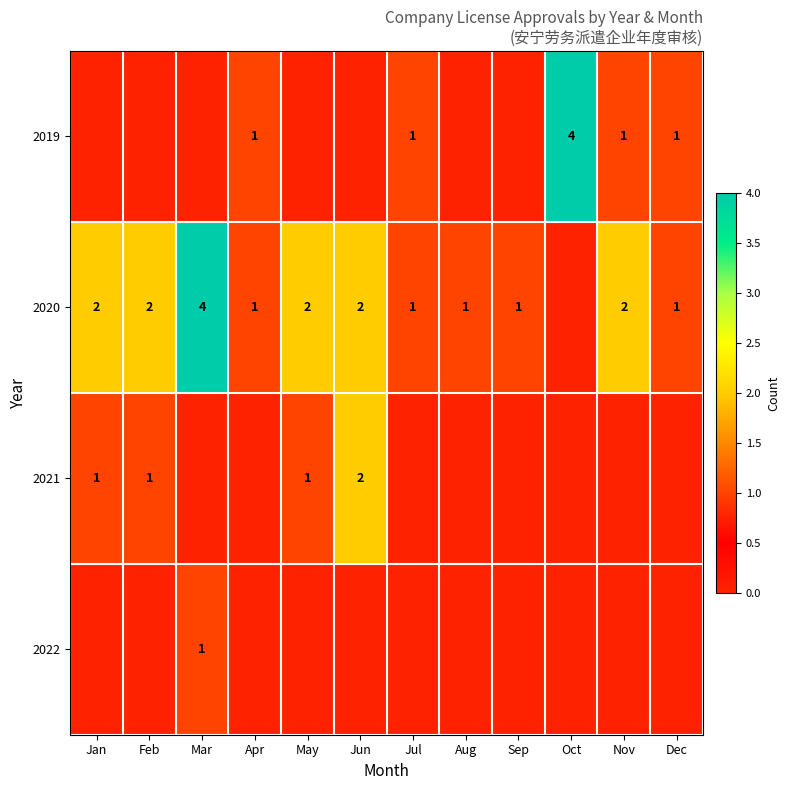

What is the difference between the 2020 values at Nov and Aug?

1